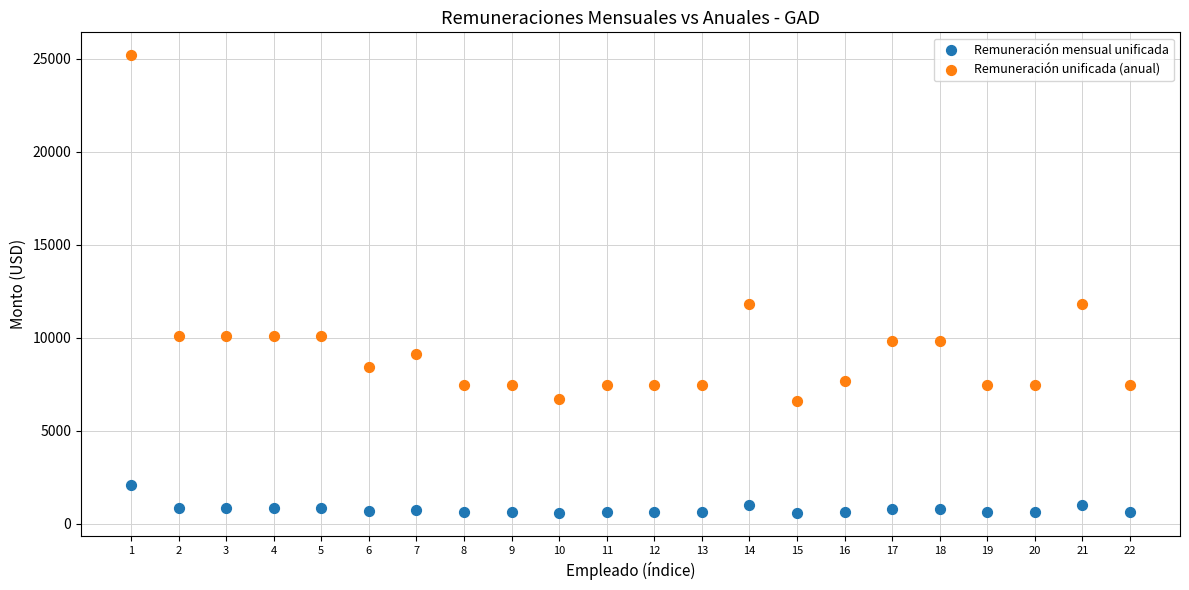

Which series reaches the minimum Y coordinate?

Remuneración mensual unificada